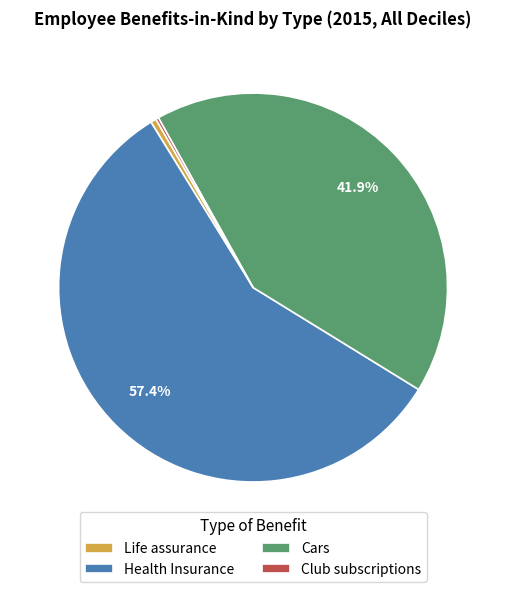

What is the majority slice?

Health Insurance